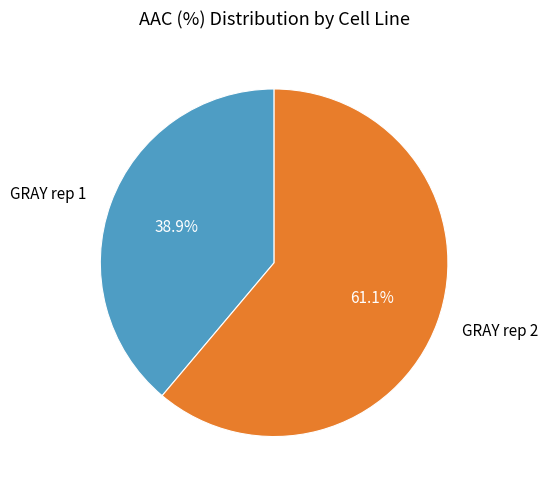

What is the ratio of the value at GRAY rep 1 to the value at GRAY rep 2?

0.6